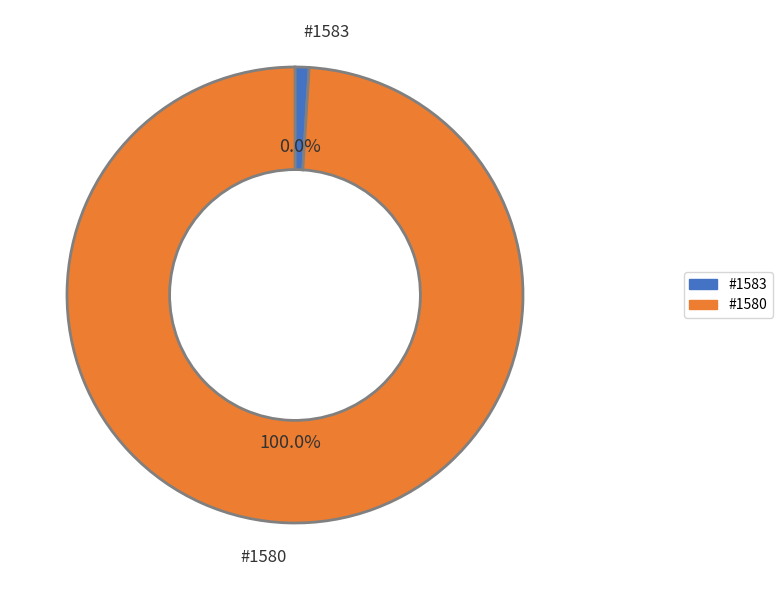

How many segments does this pie chart have?

2